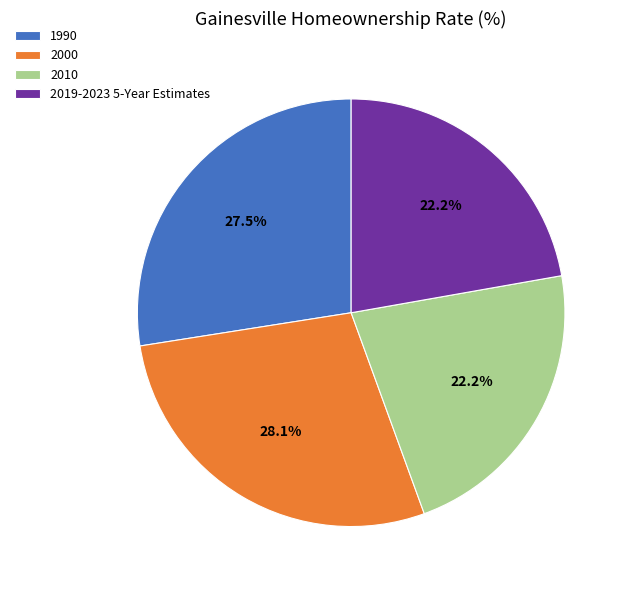

Approximately how many times larger is the value at 2019-2023 5-Year Estimates compared to 2010?

1.0